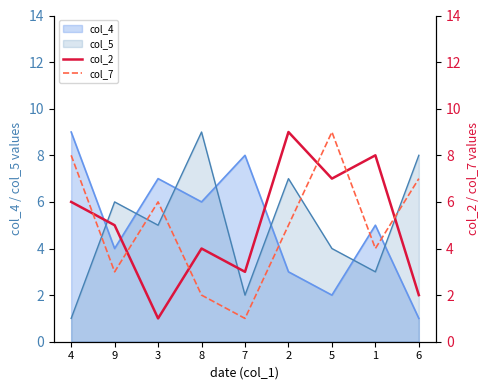

What position from the right is 8?

6